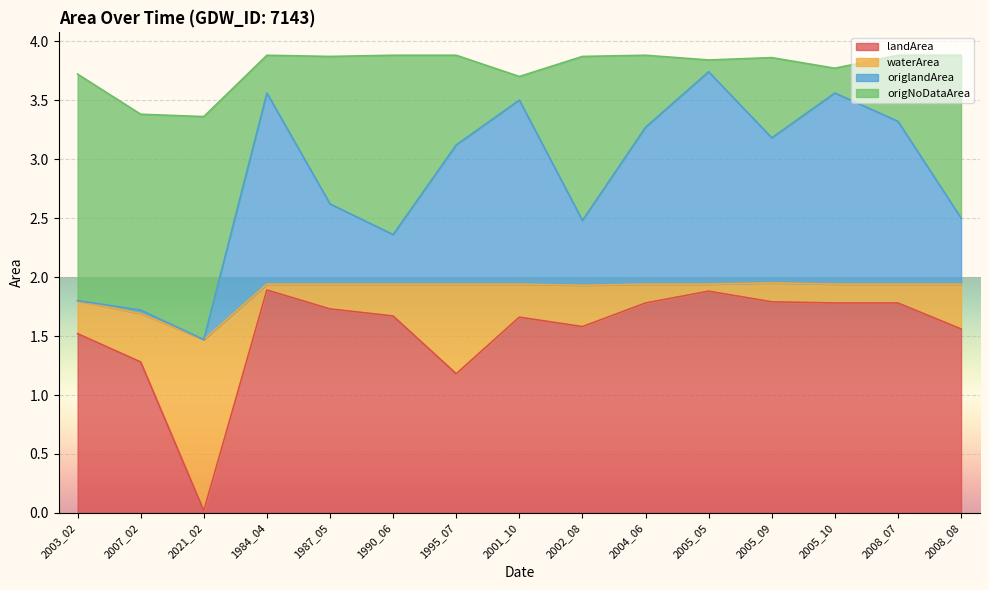

What is the label of the 3rd point from the right?

2005_10